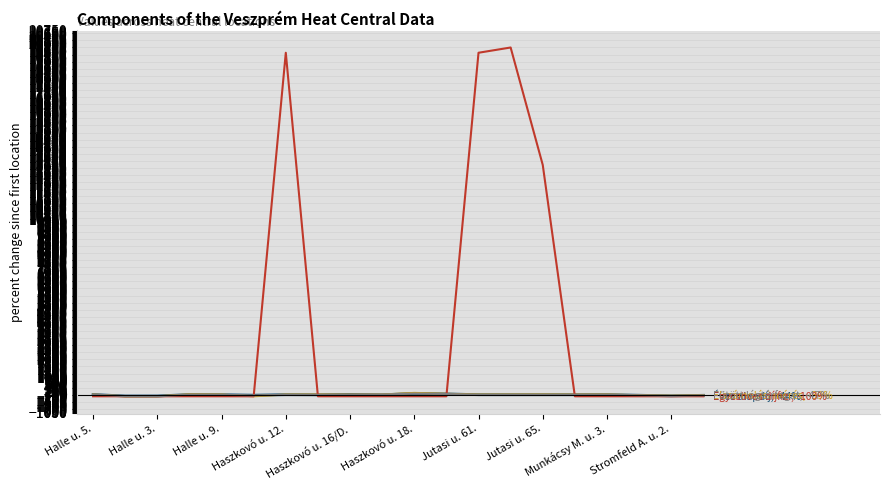

What is the greatest value displayed?

19800.0